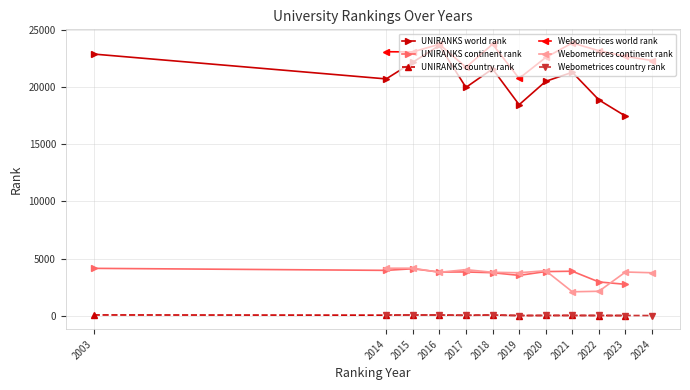

Between 2017 and 2021, which is larger?

2021